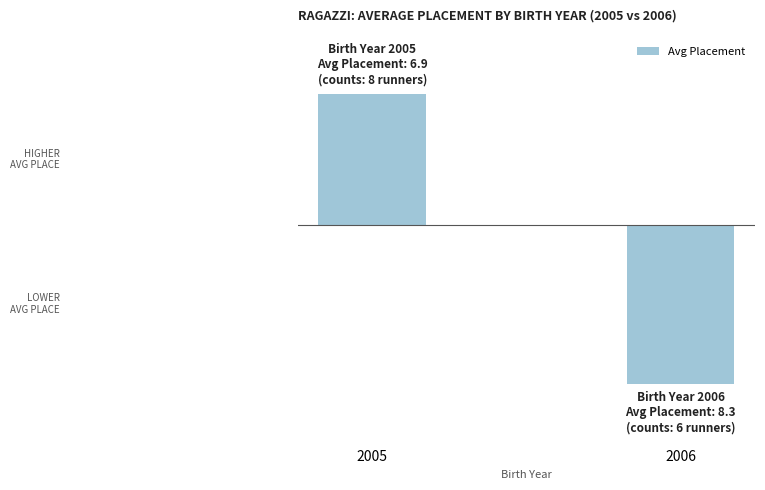

What is the change in value from 2005 to 2006?

-15.2